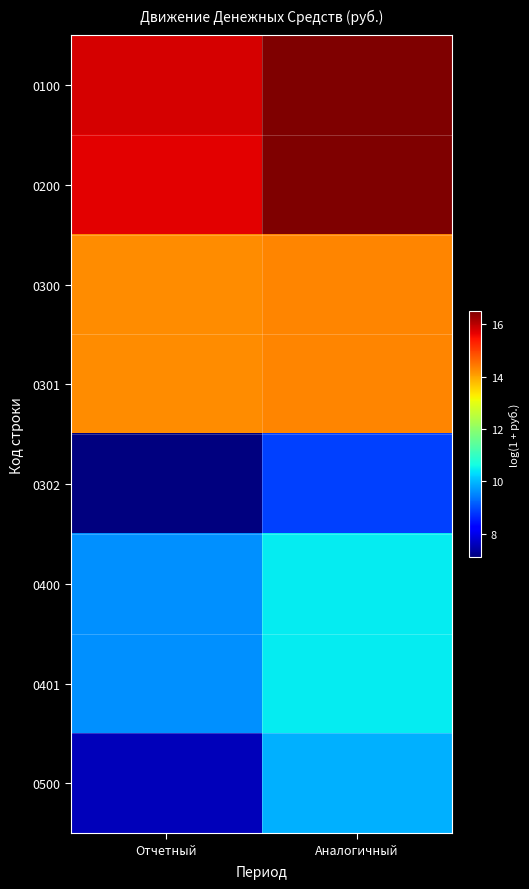

Which series has the largest range (max minus min)?

0500